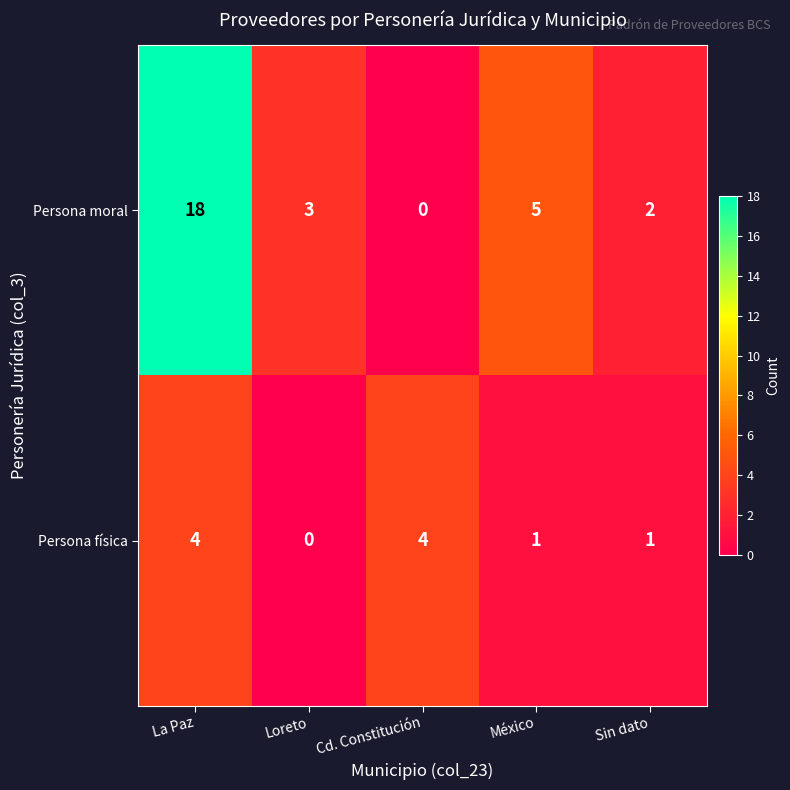

Rank the series by their maximum value, from lowest to highest.

Persona física, Persona moral